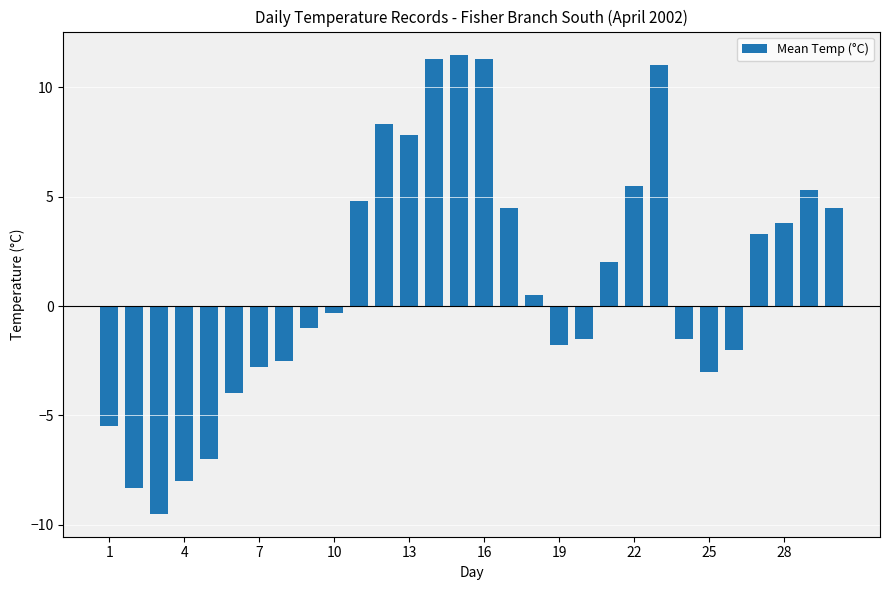

What is the minimum value shown in the chart?

-9.5